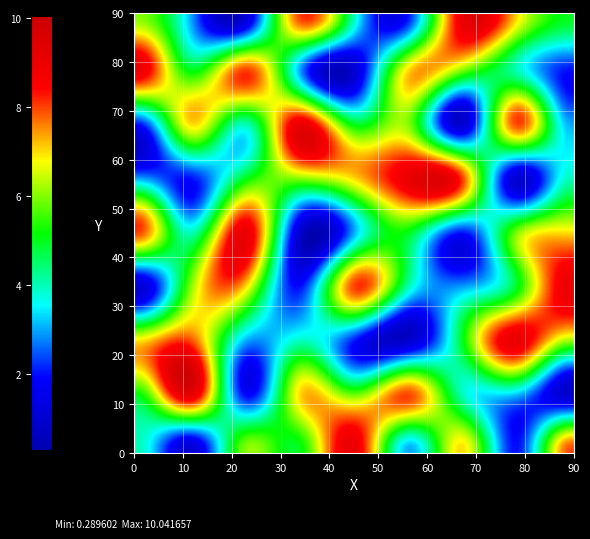

Count the number of categories in the chart.

26